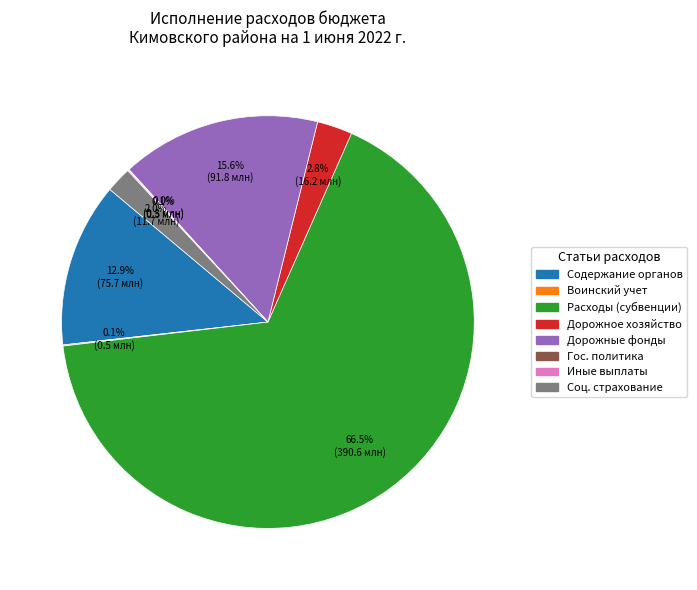

Does Содержание органов represent more than half of the total?

No